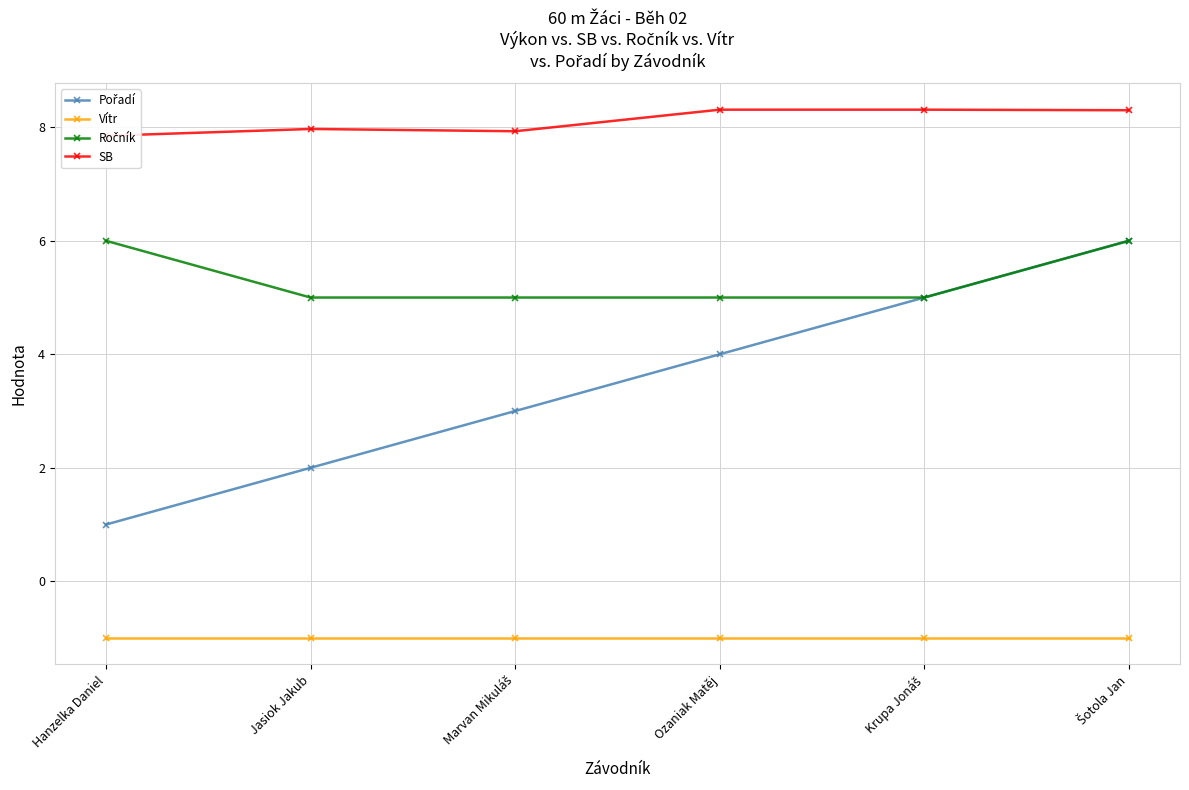

Which series has the widest spread of values?

Pořadí